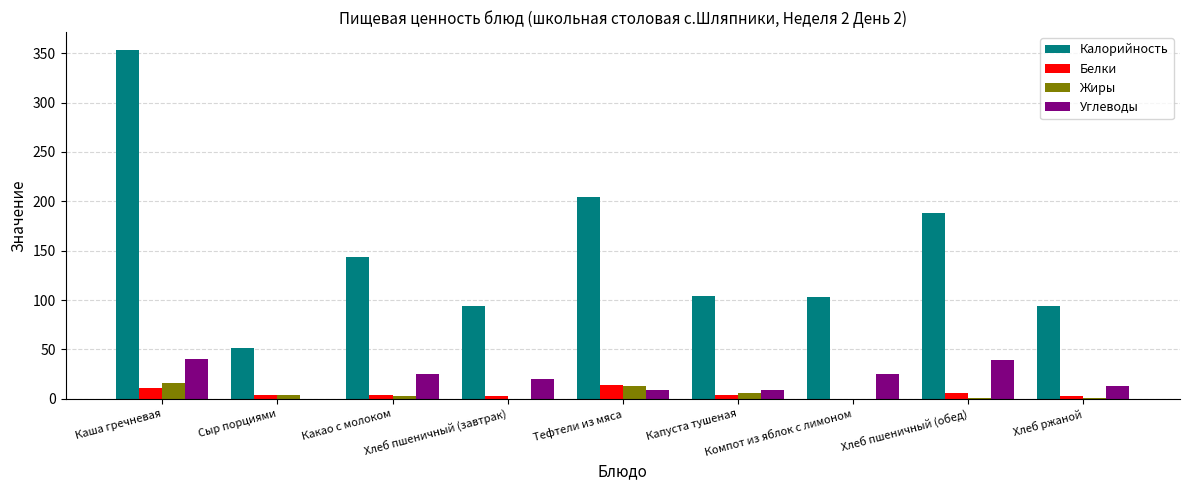

What is the sum of all Углеводы values?

181.2